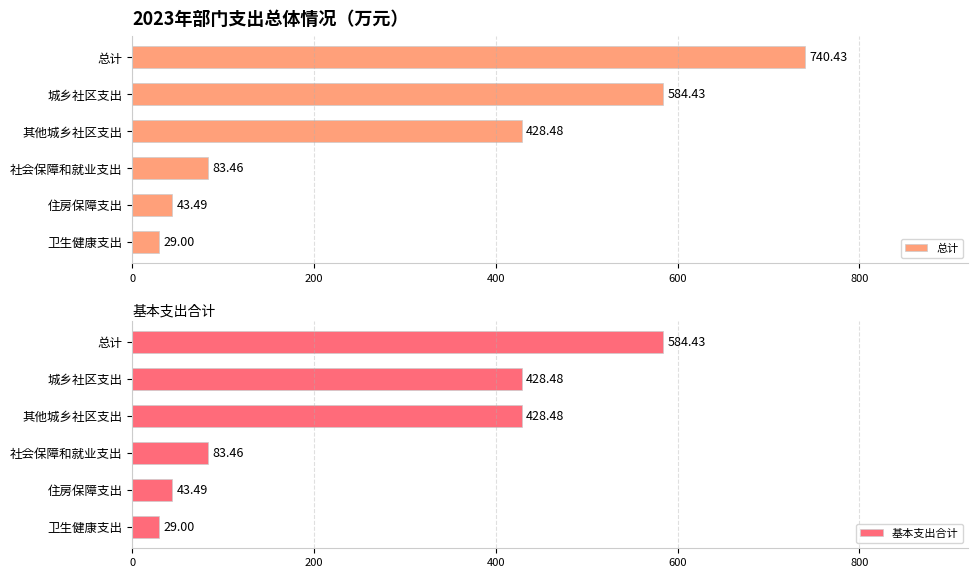

What is the maximum value for 总计?

740.4